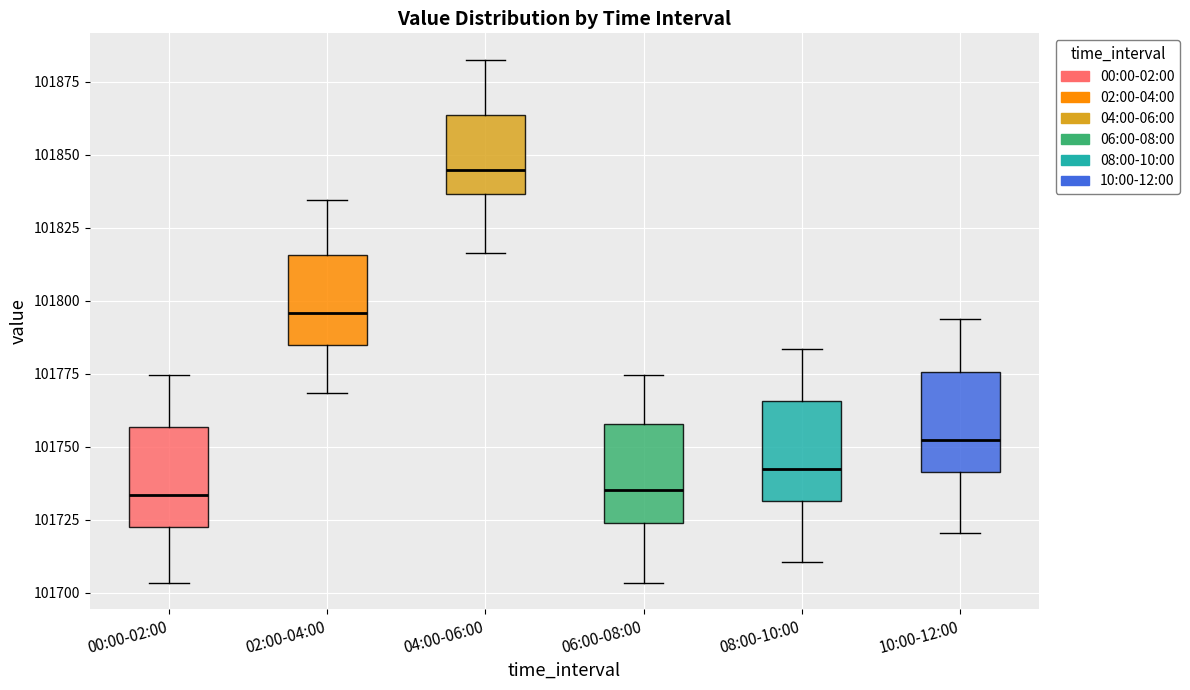

Reading left to right, transcribe this box plot: for each box, give where its median line is, the range the box spans, and where its two whiskers end, as read against the y-axis. The values are not printed on the chart, so give them approximately, as read against the axis.

00:00-02:00: median 101735, box 101725 to 101755, whiskers 101705 to 101775
02:00-04:00: median 101795, box 101785 to 101815, whiskers 101770 to 101835
04:00-06:00: median 101845, box 101835 to 101865, whiskers 101815 to 101885
06:00-08:00: median 101735, box 101725 to 101760, whiskers 101705 to 101775
08:00-10:00: median 101740, box 101730 to 101765, whiskers 101710 to 101785
10:00-12:00: median 101750, box 101740 to 101775, whiskers 101720 to 101795